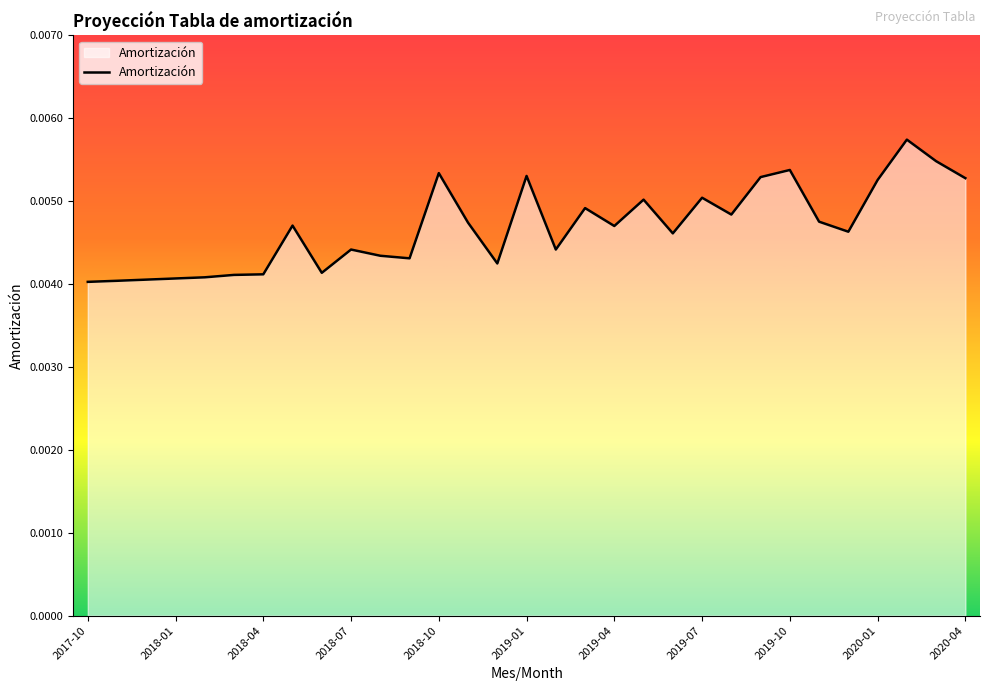

How many lines are shown in the chart?

1